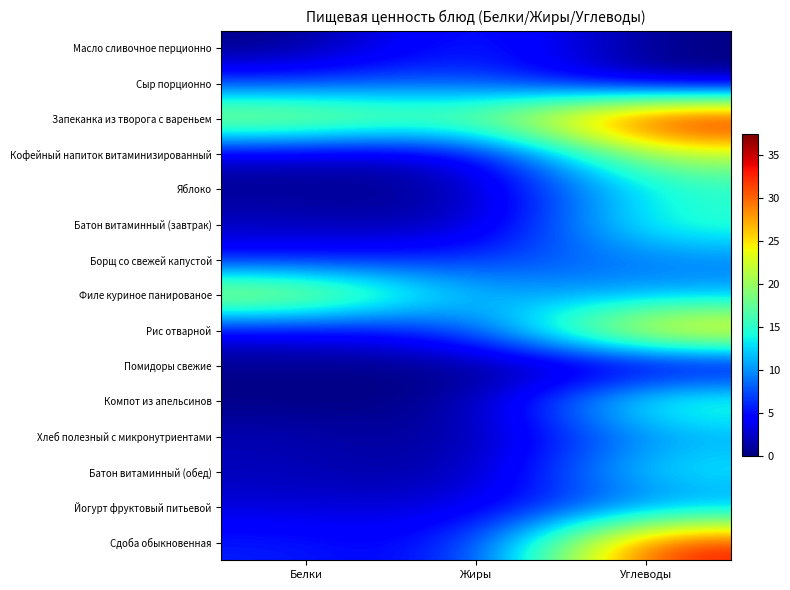

List the series in order of their peak value, highest first.

Запеканка из творога с вареньем, Сдоба обыкновенная, Рис отварной, Филе куриное панированое, Кофейный напиток витаминизированный, Компот из апельсинов, Батон витаминный (завтрак), Яблоко, Батон витаминный (обед), Хлеб полезный с микронутриентами, Йогурт фруктовый питьевой, Борщ со свежей капустой, Сыр порционно, Масло сливочное перционно, Помидоры свежие